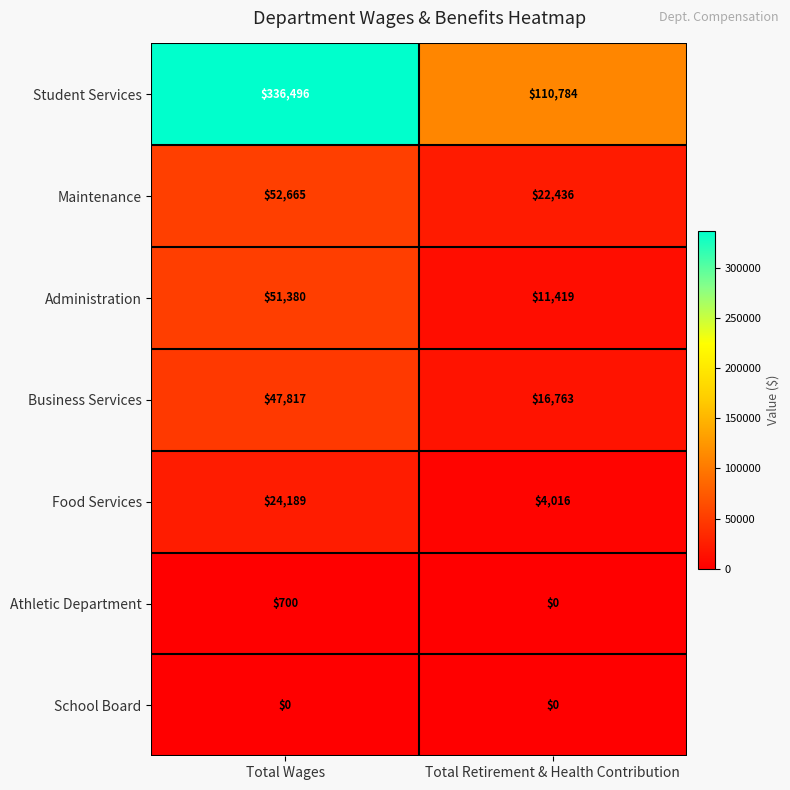

Which series has the largest range (max minus min)?

Student Services